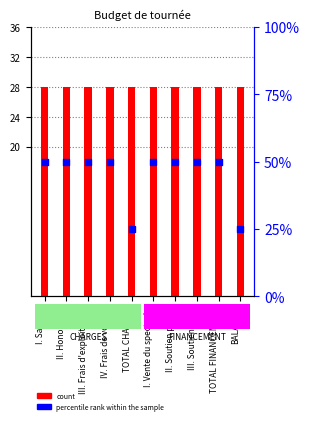

Is the value of percentile rank within the sample at TOTAL CHARGES greater than the value of count at I. Salaires?

No